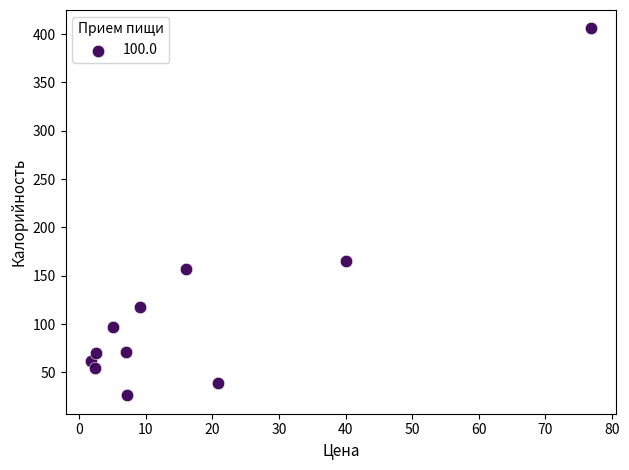

What Y value in the scatter plot is closest to 216?

165.0